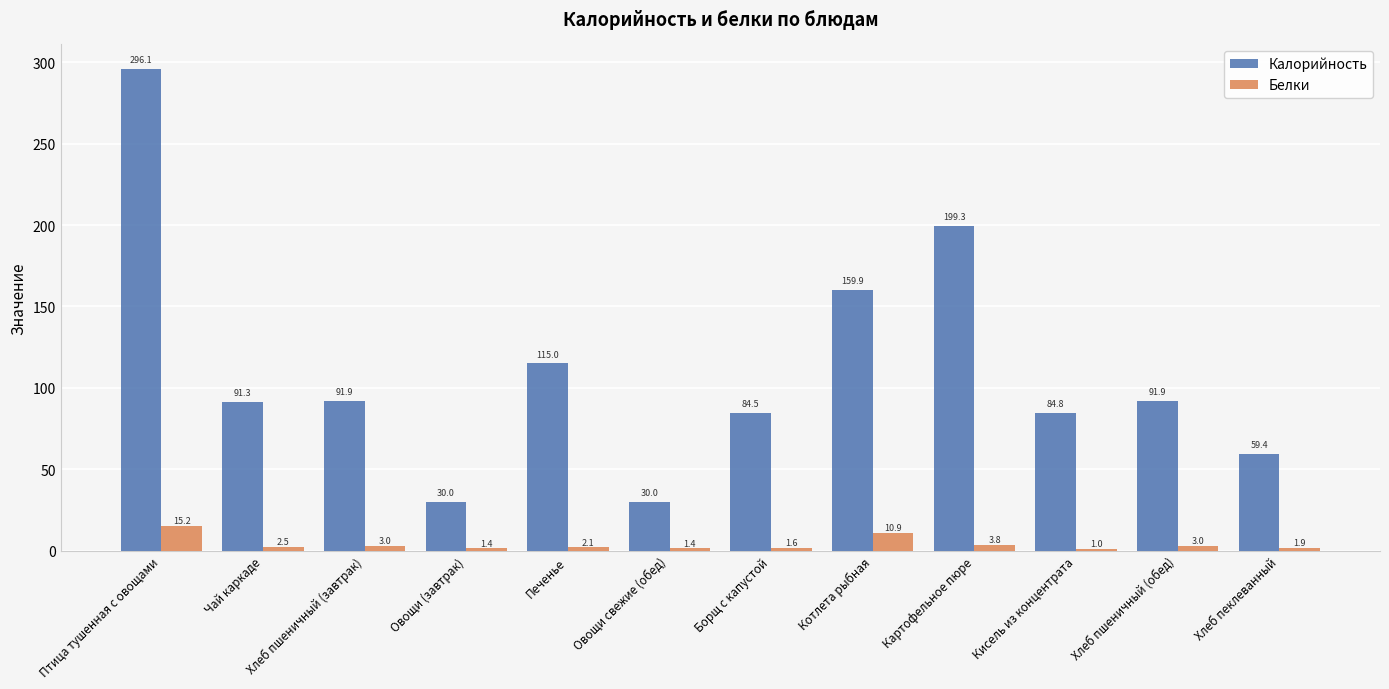

What is the sum of the Белки values at Кисель из концентрата and Птица тушенная с овощами?

16.2